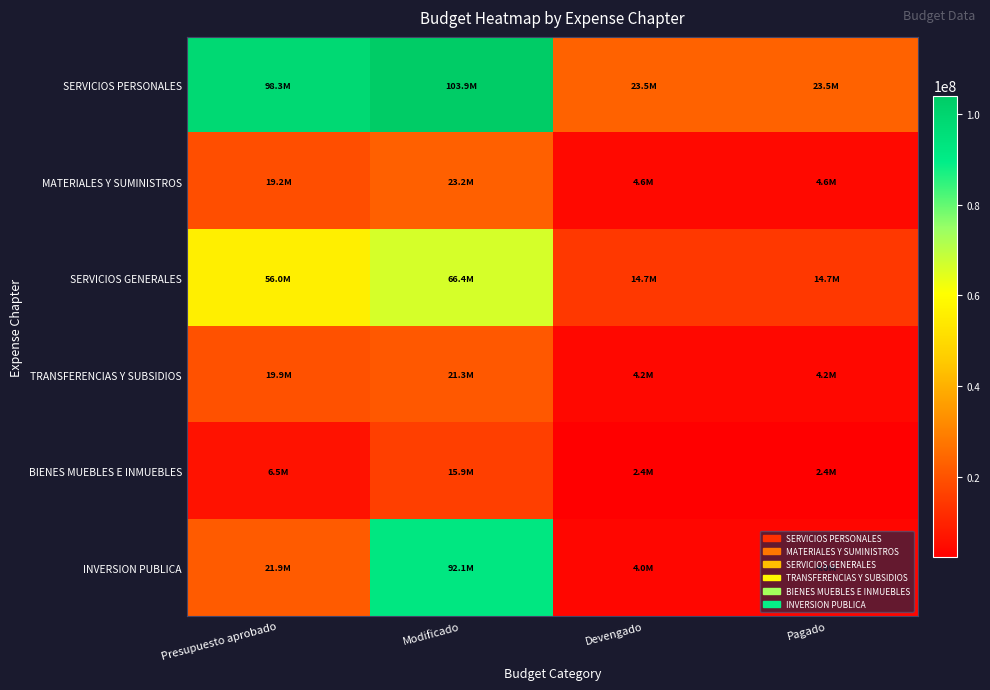

At how many categories does at least one series exceed 22042973?

4